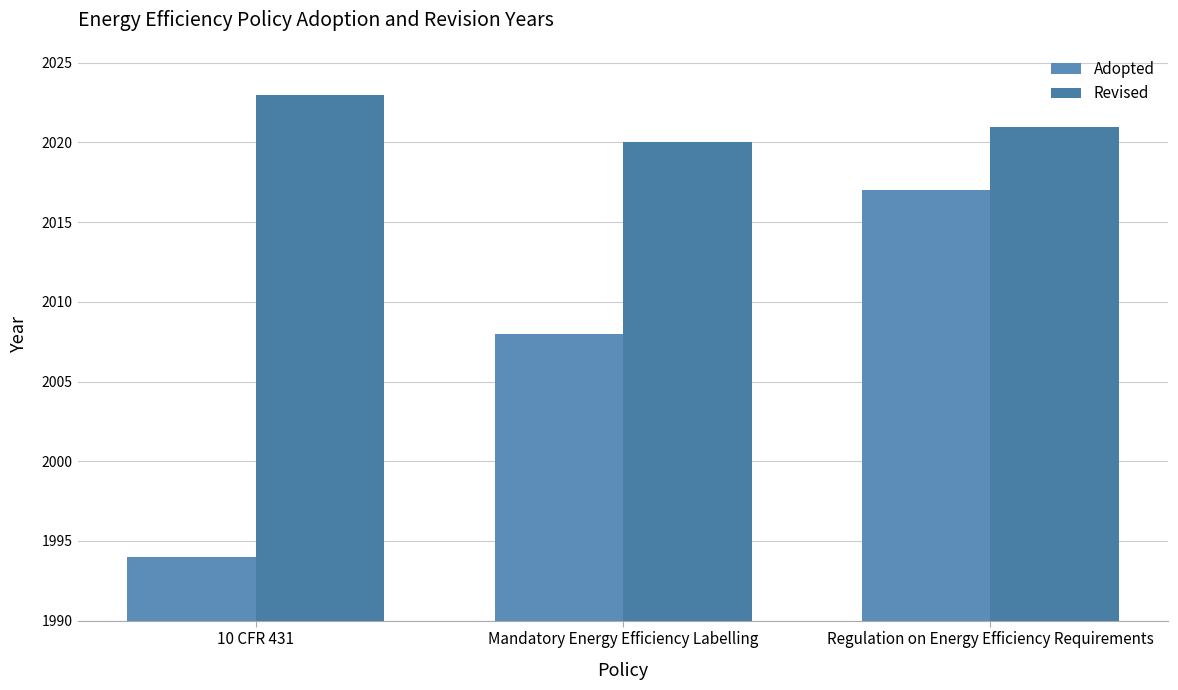

What is the difference between the Adopted values at Regulation on Energy Efficiency Requirements and 10 CFR 431?

23